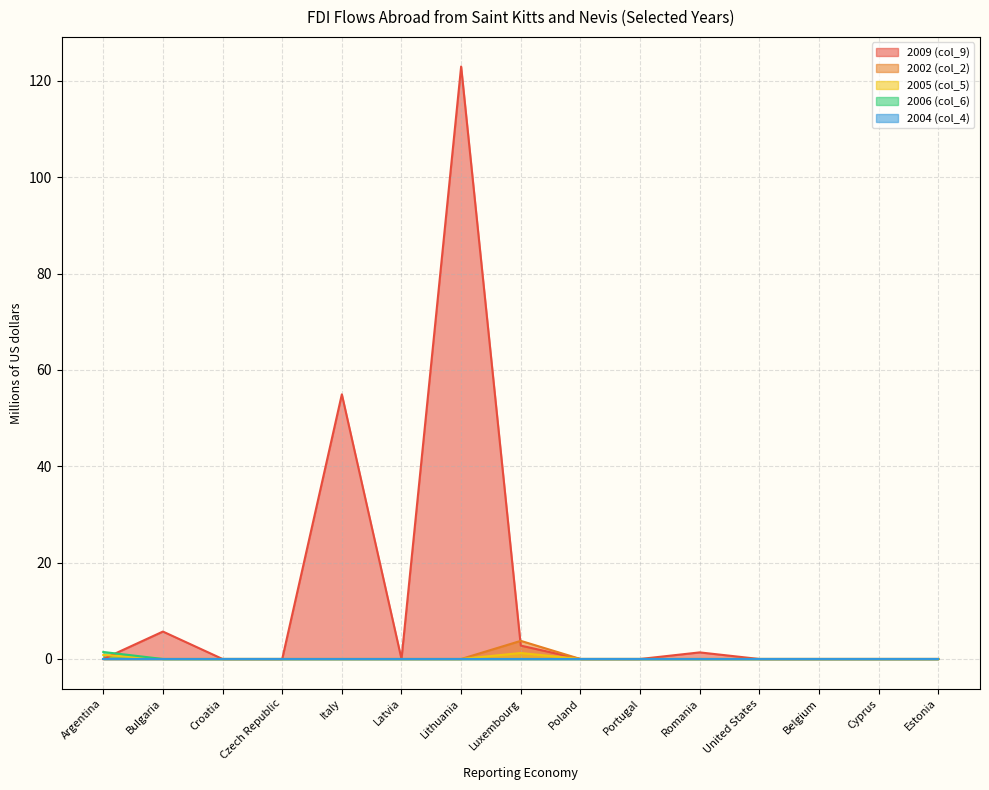

Which series has the largest total across all categories?

2009 (col_9)